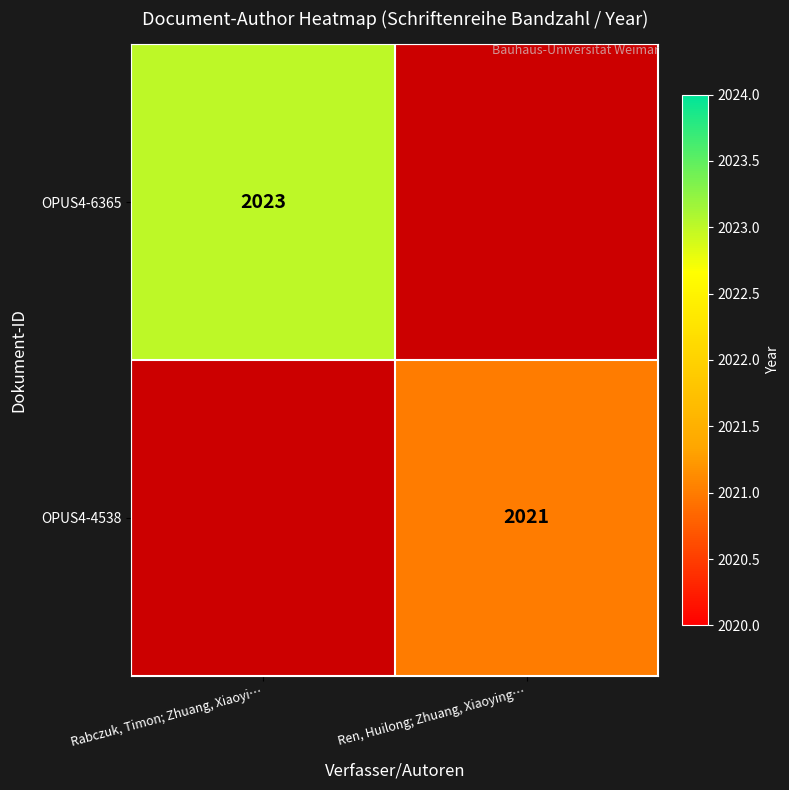

The OPUS4-4538 series shows 3122 at Ren, Huilong; Zhuang, Xiaoying…. True or false?

False